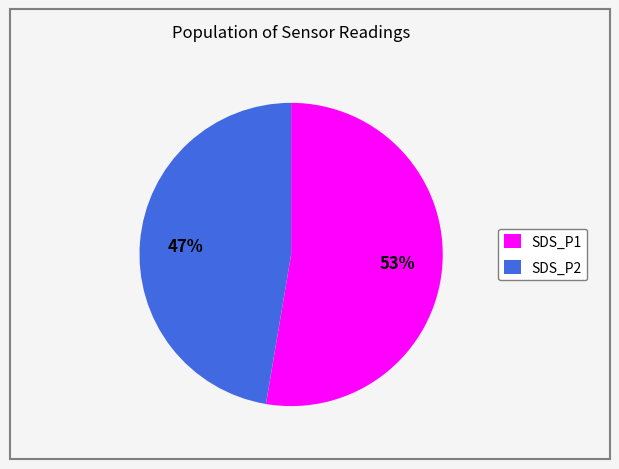

Rank the categories by value from lowest to highest.

SDS_P2, SDS_P1